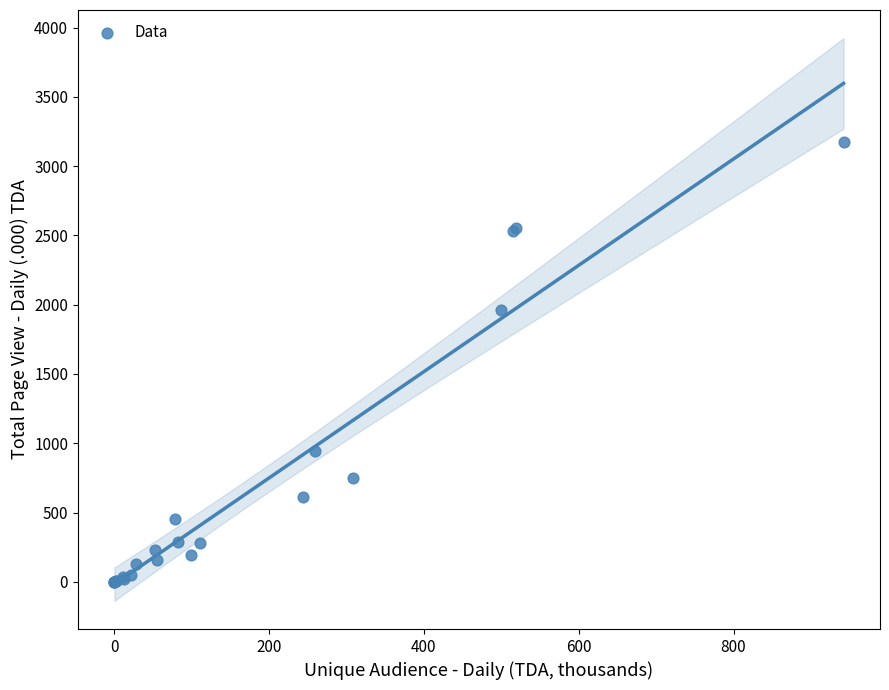

What Y value in the scatter plot is closest to 1588?

1961